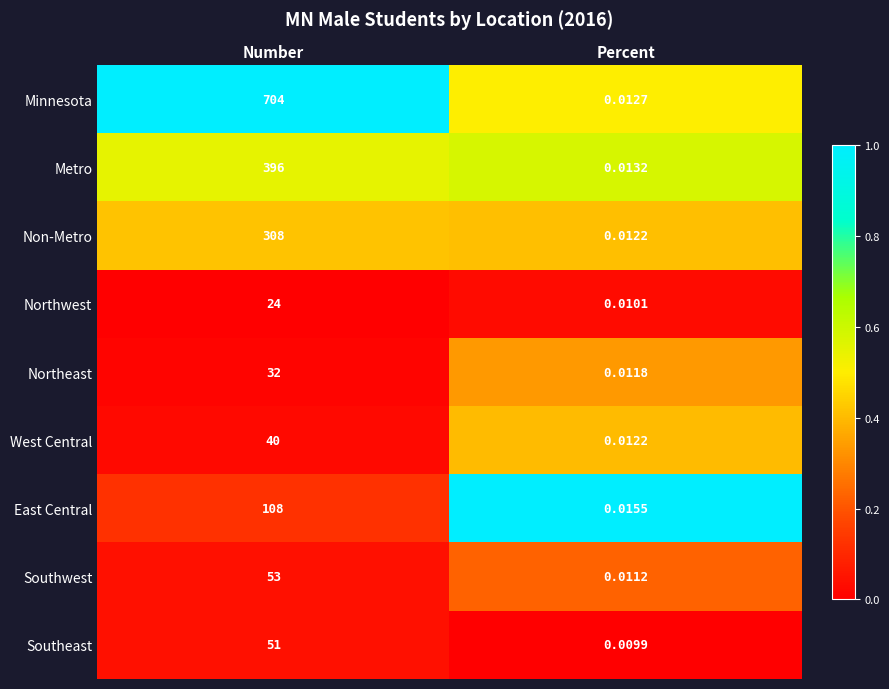

Between Number and Percent, which series saw the biggest shift?

Minnesota